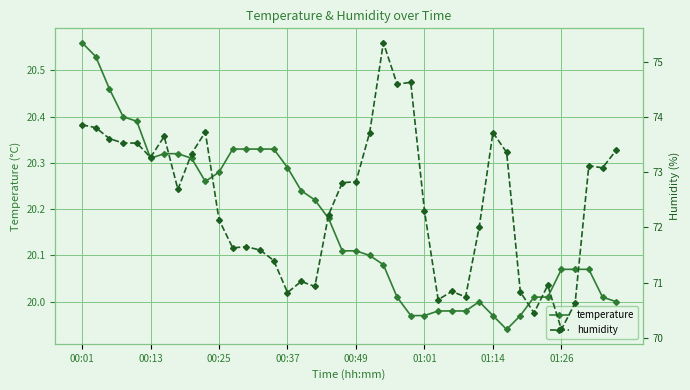

Rank the series by their maximum value, from highest to lowest.

humidity, temperature